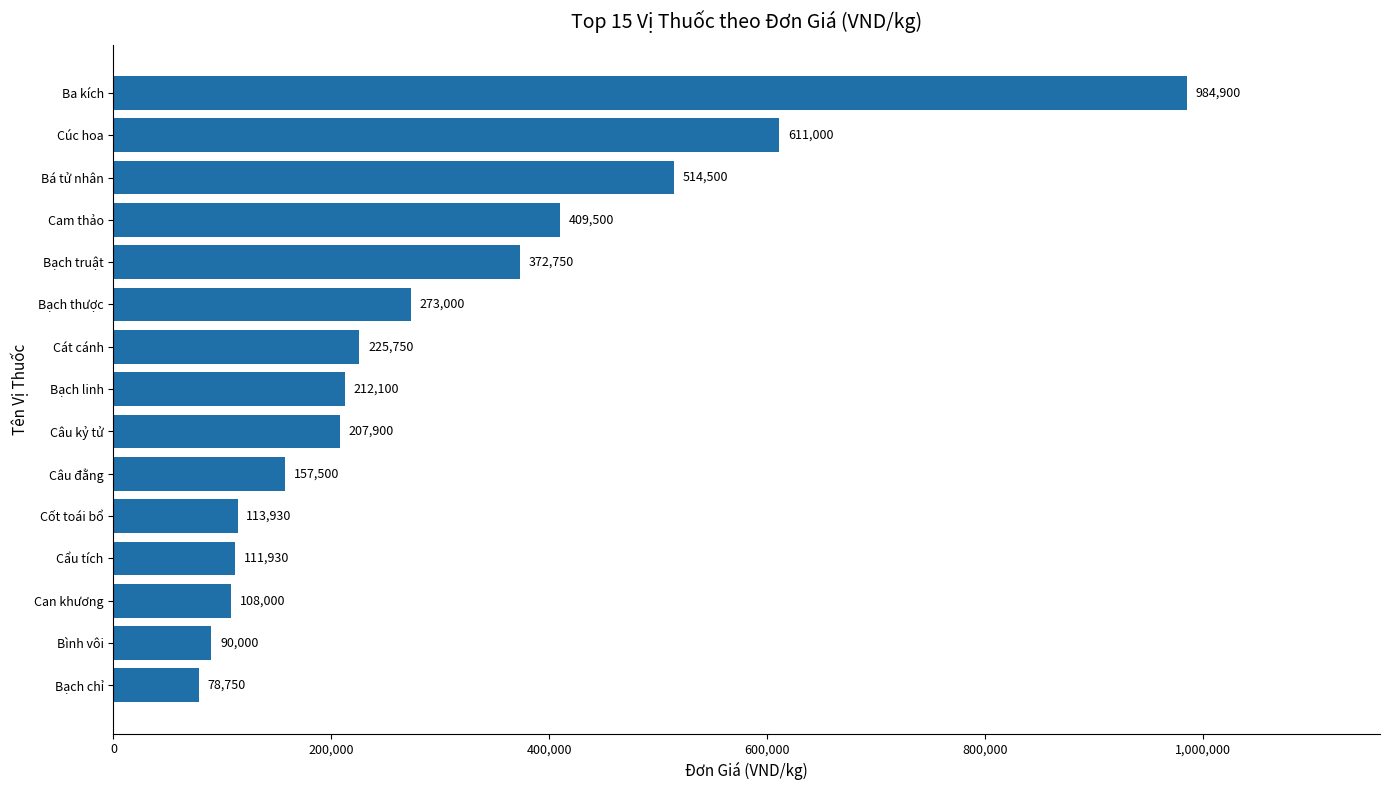

The value at Cốt toái bổ is 48967. True or false?

False